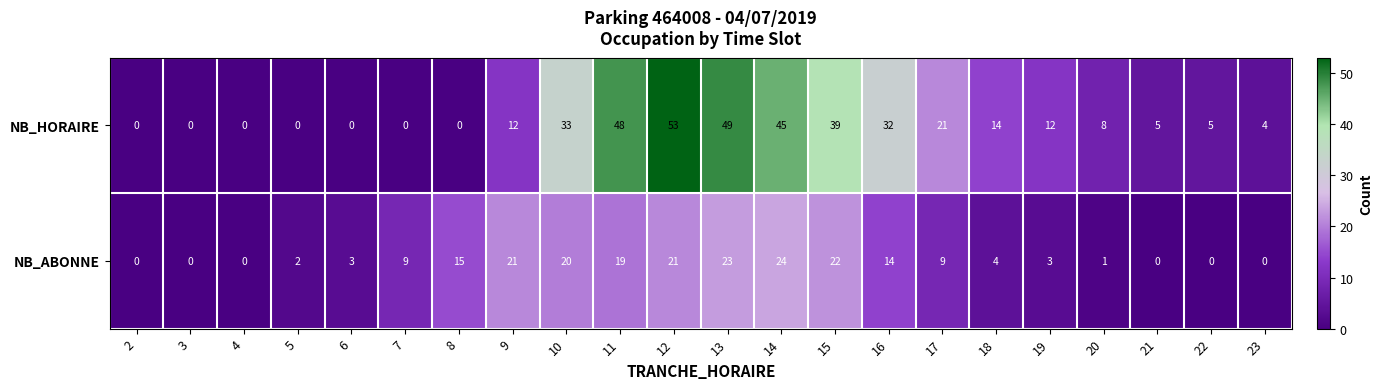

What is the average value of the NB_HORAIRE series?

17